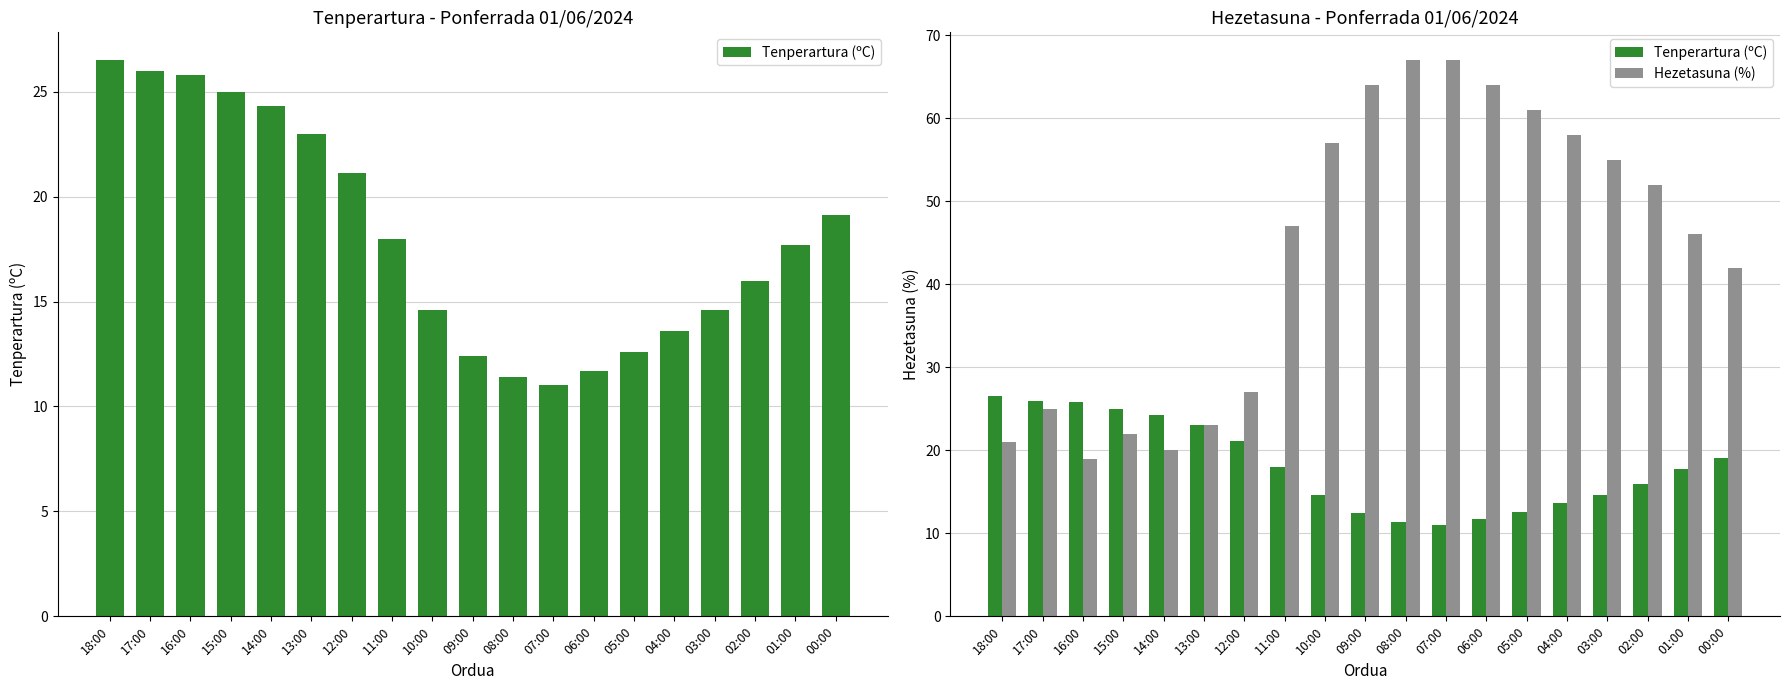

What is the label of the 5th bar from the left?

14:00